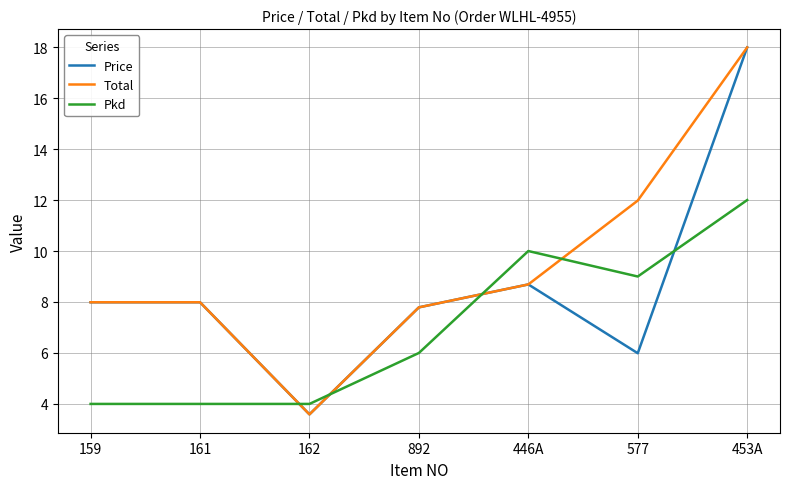

What is the difference between the second highest and second lowest values in the Total series?

4.2